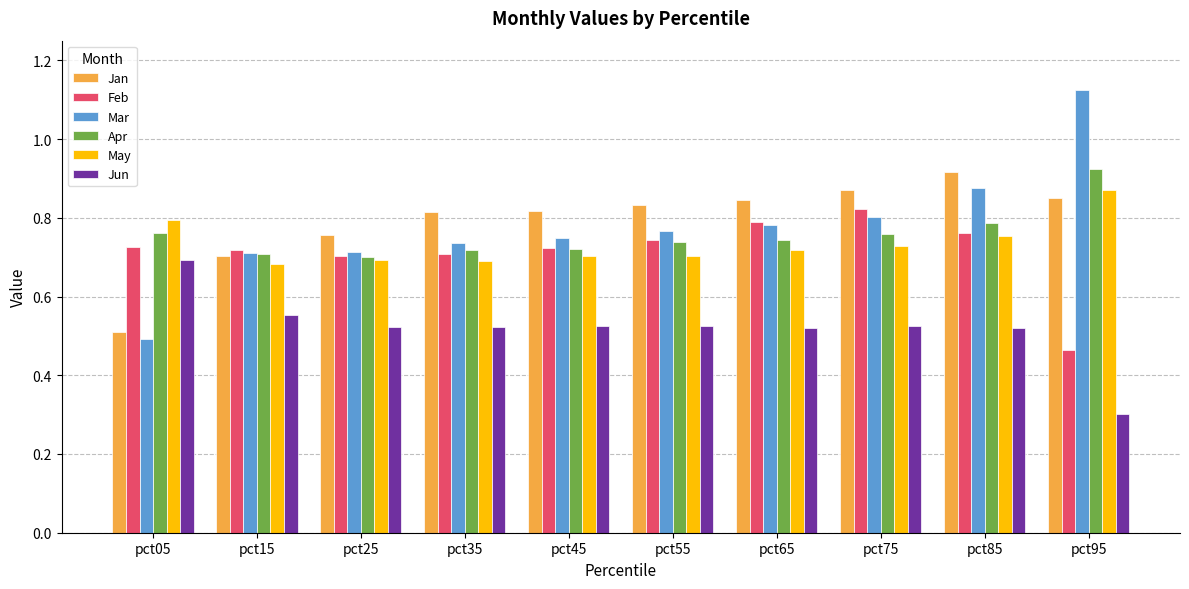

How many series are shown in this chart?

6